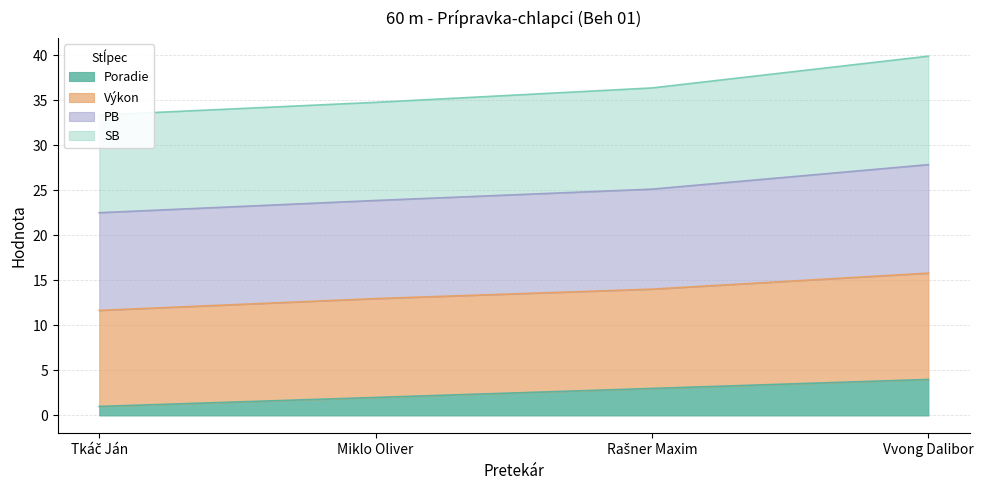

True or false: SB and Poradie cross at least once.

False